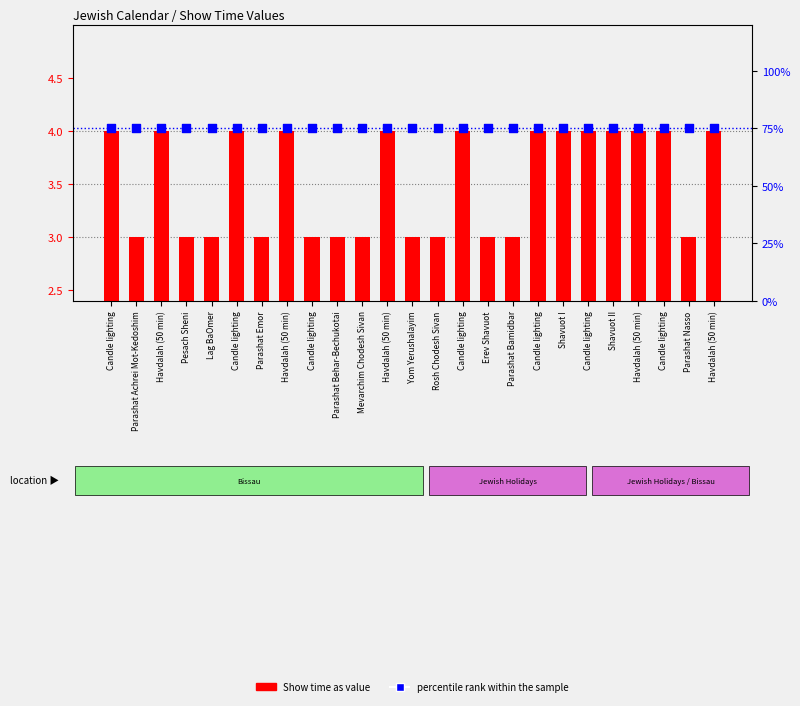

Which series has the largest total across all categories?

percentile rank within the sample